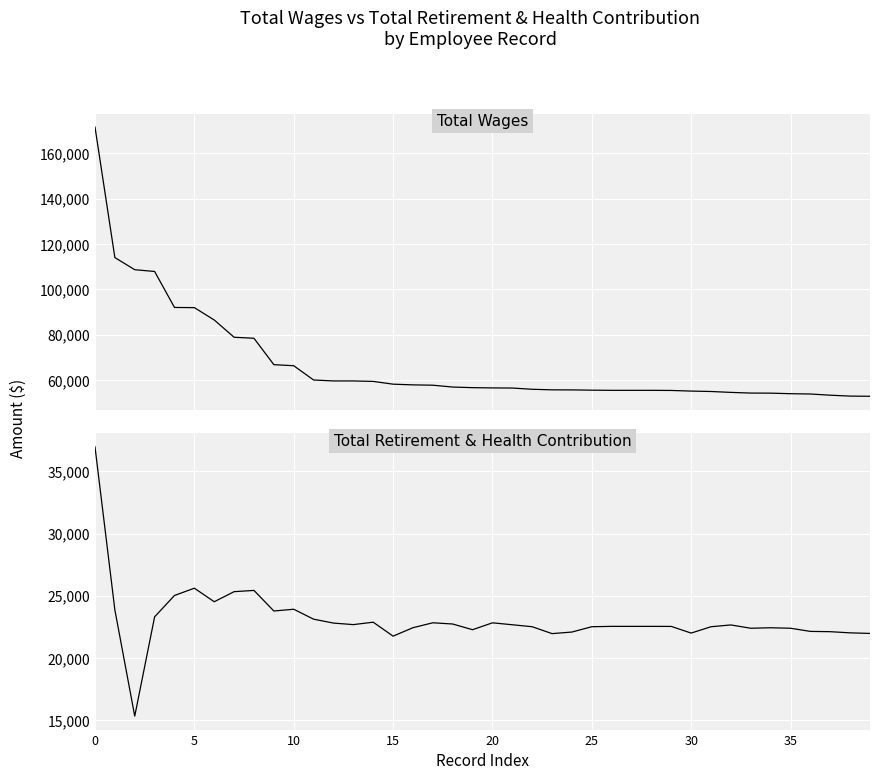

How many lines are shown in the chart?

2